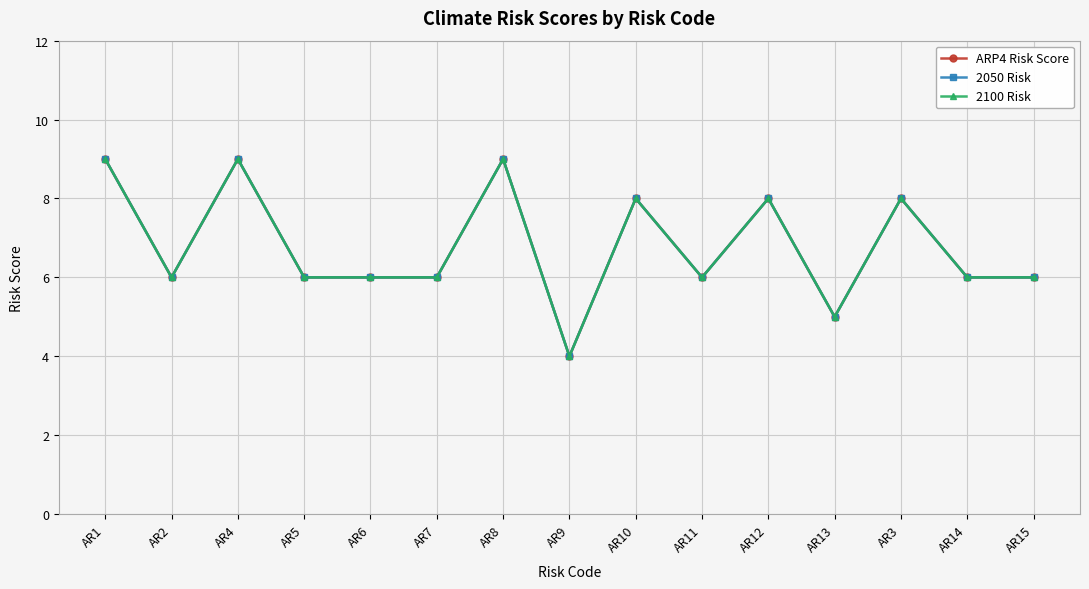

Rank the categories by ARP4 Risk Score value from lowest to highest.

AR9, AR13, AR2, AR5, AR6, AR7, AR11, AR14, AR15, AR10, AR12, AR3, AR1, AR4, AR8